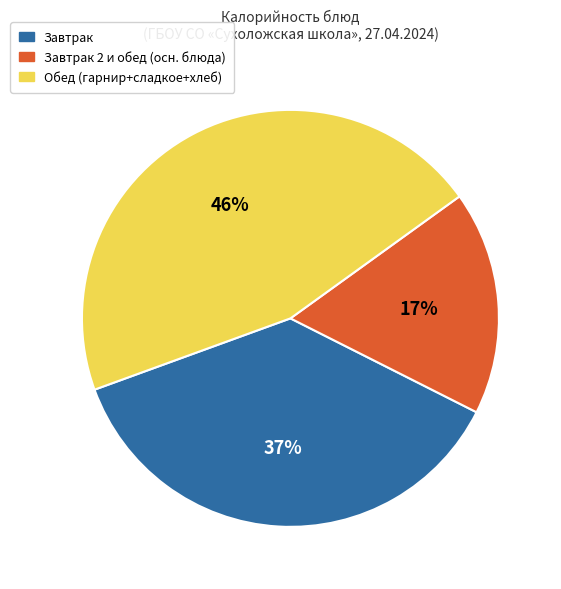

To the nearest percent, what is the average slice percentage?

33%